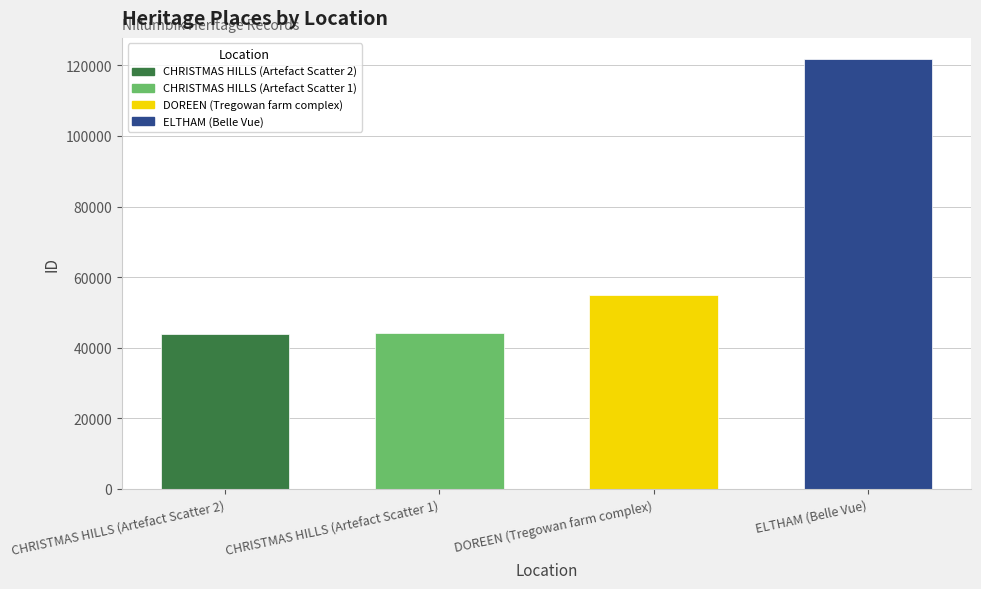

What position from the left is DOREEN (Tregowan farm complex)?

3